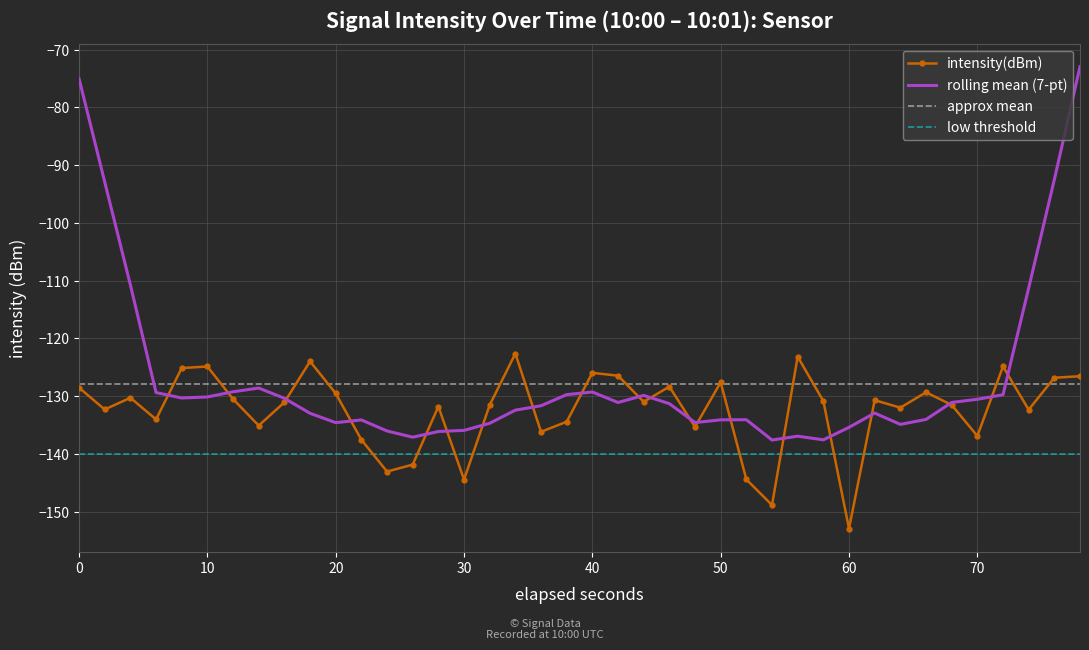

Which category has the lowest value in the intensity(dBm) series?

60